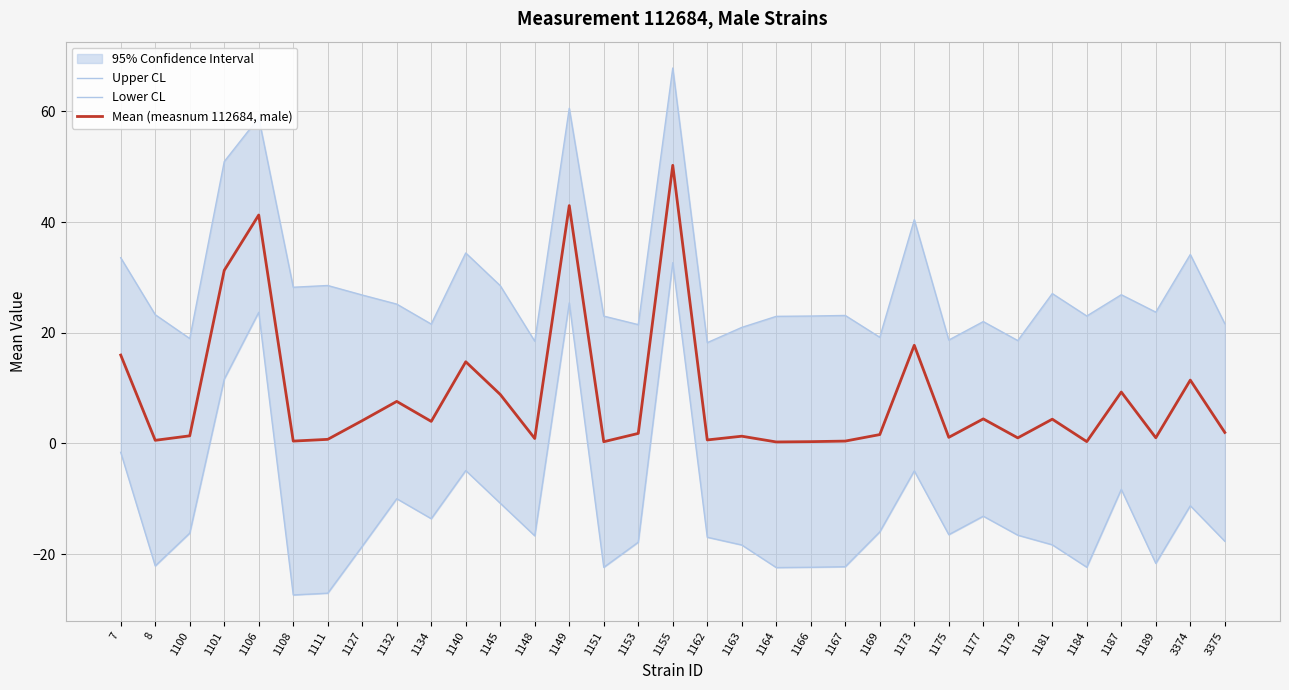

Count the number of categories in the chart.

33